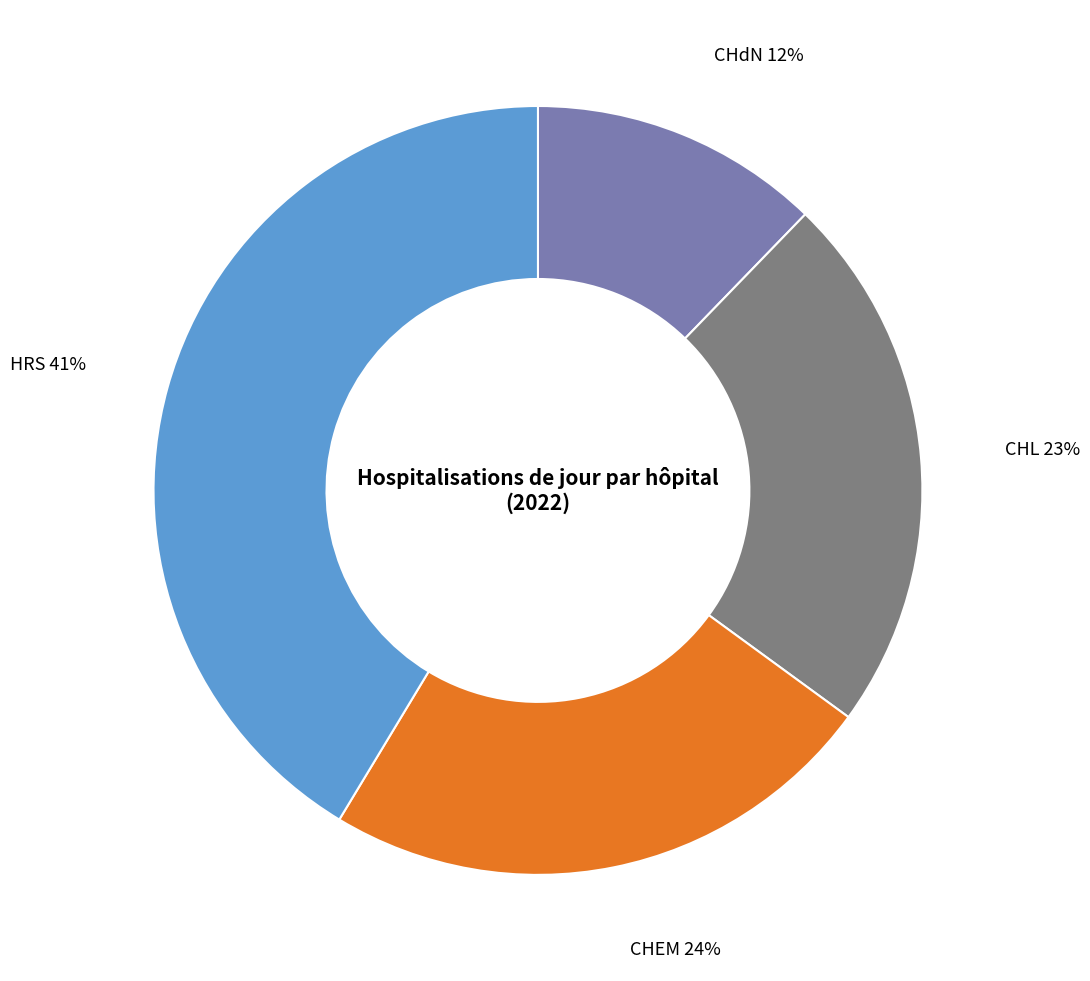

To the nearest percent, what is the combined percentage of HRS and CHL?

64%